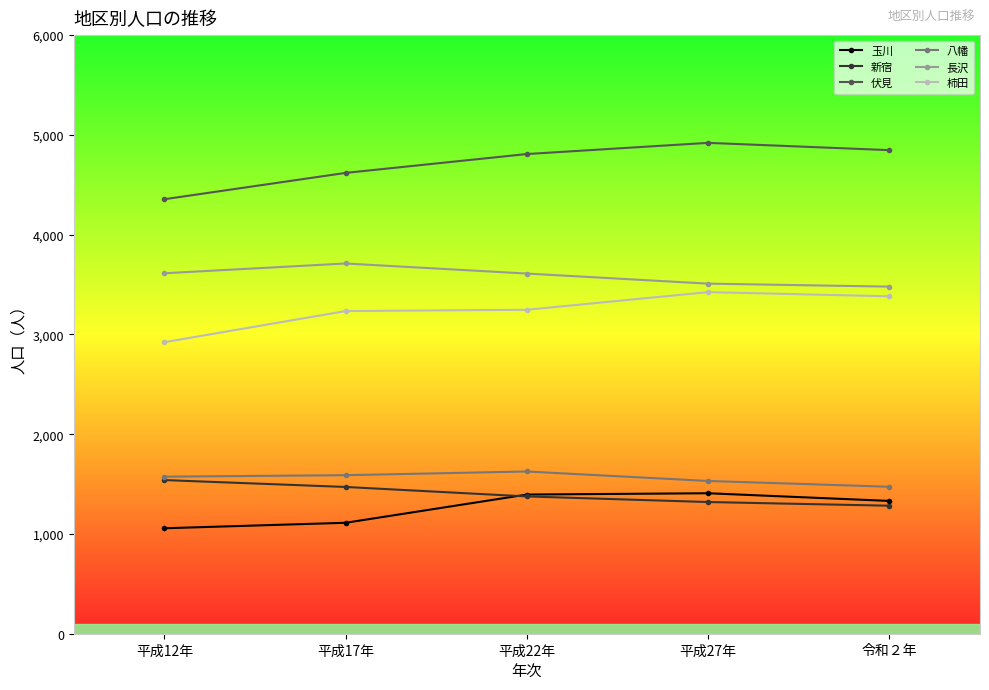

Is the value of 柿田 at 平成22年 greater than the value of 伏見 at 令和２年?

No